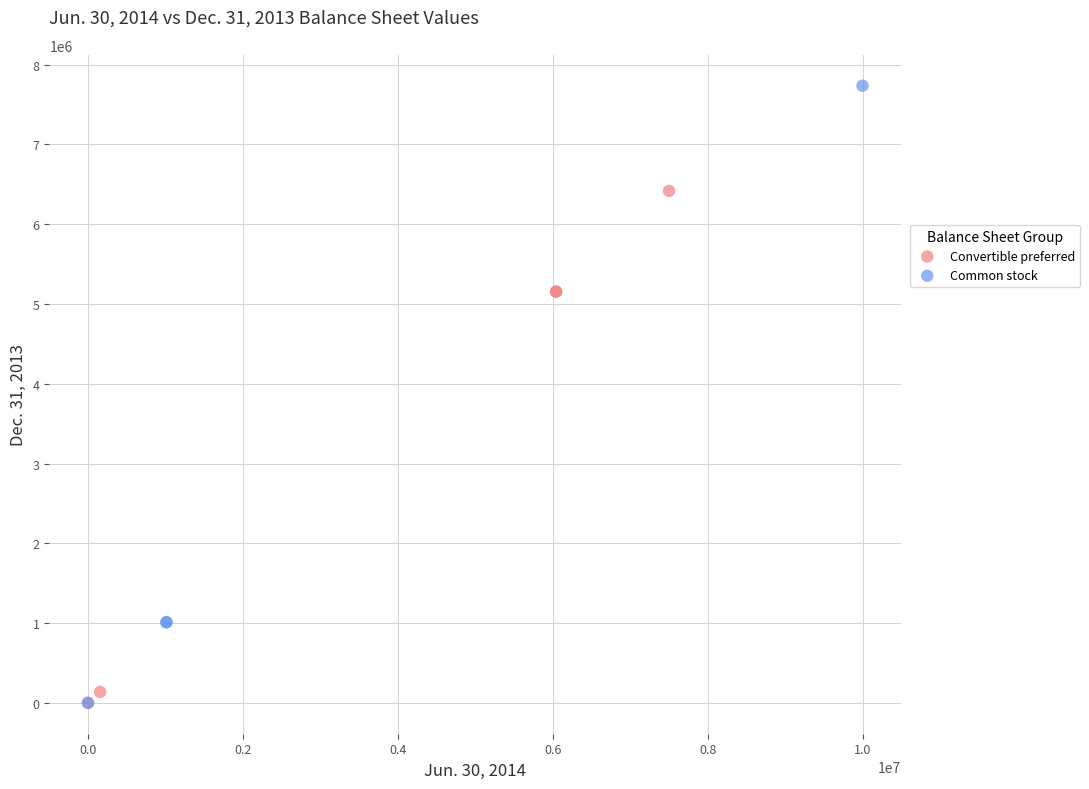

Which series reaches the maximum Y coordinate?

Common stock